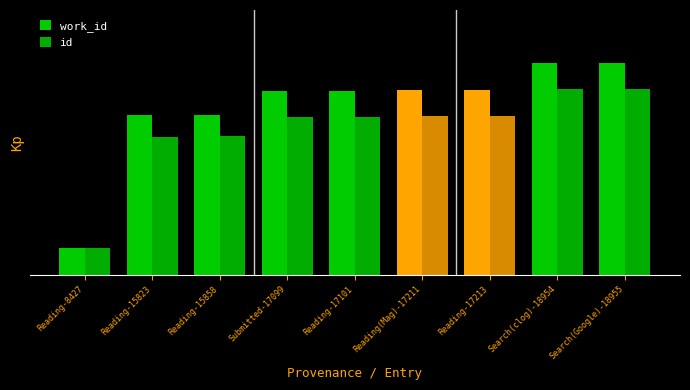

What is the smallest value displayed?

1.0